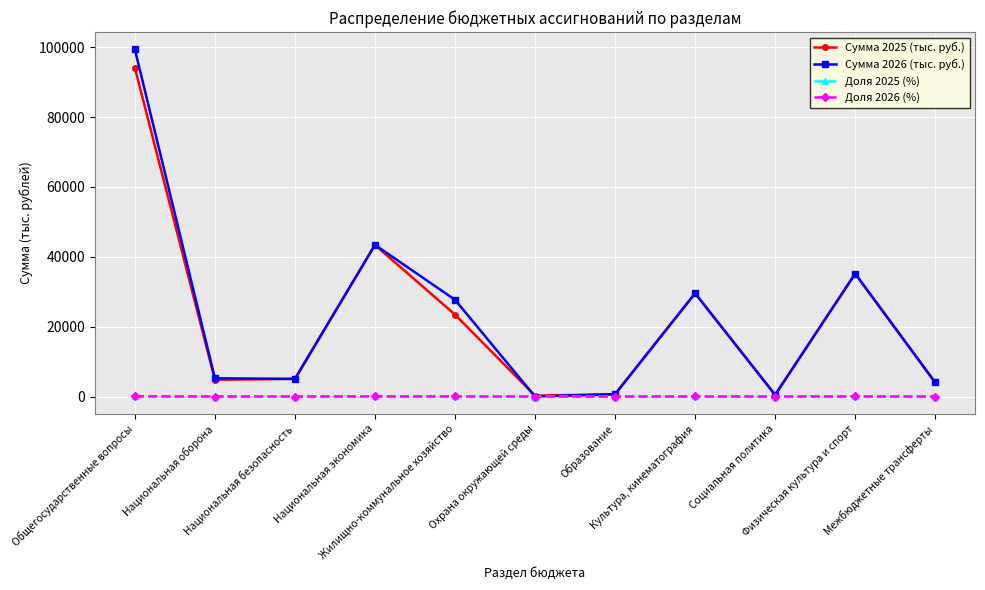

At how many categories does at least one series exceed 33101?

3